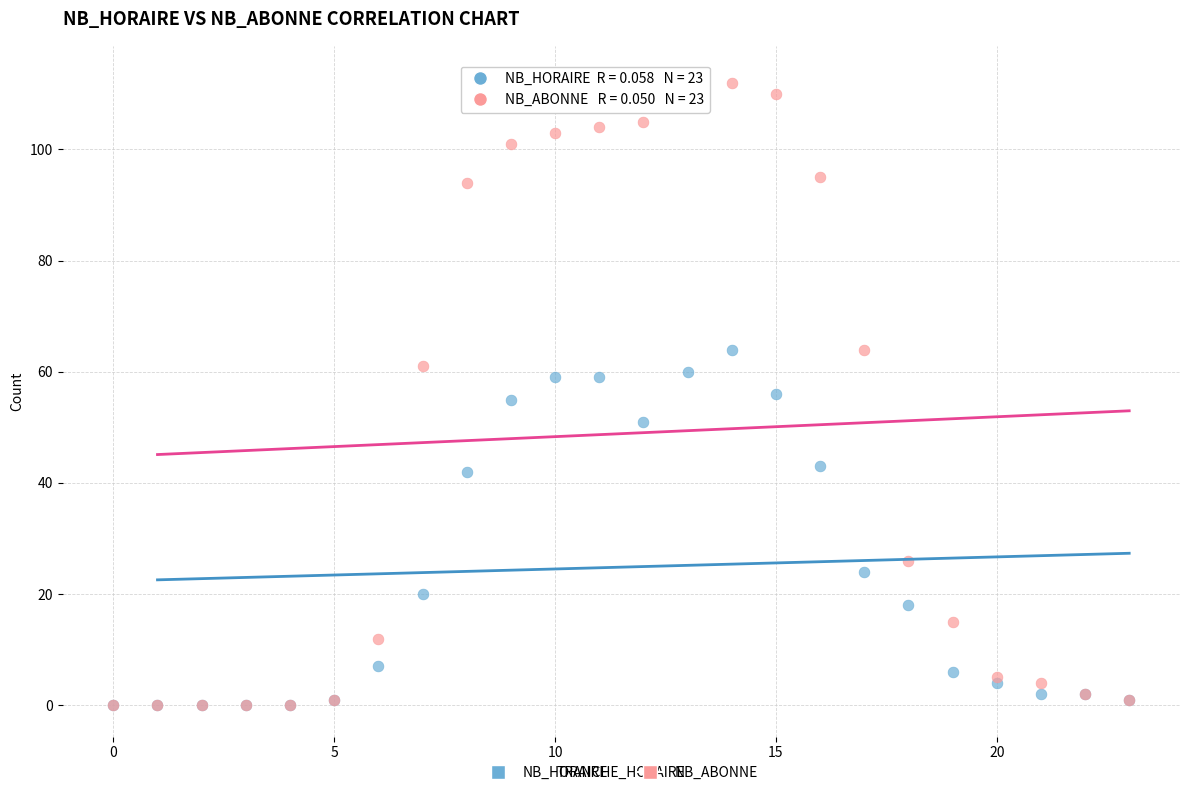

In the NB_HORAIRE series, what Y value is closest to 32?

24